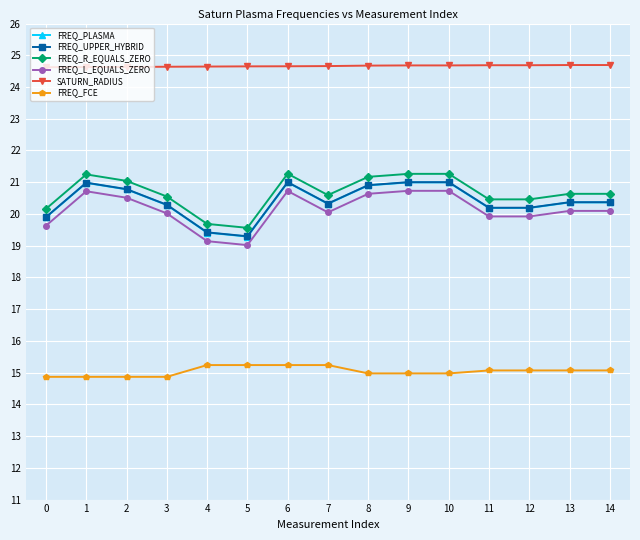

Is it true that FREQ_R_EQUALS_ZERO equals 11.7 at 5?

False